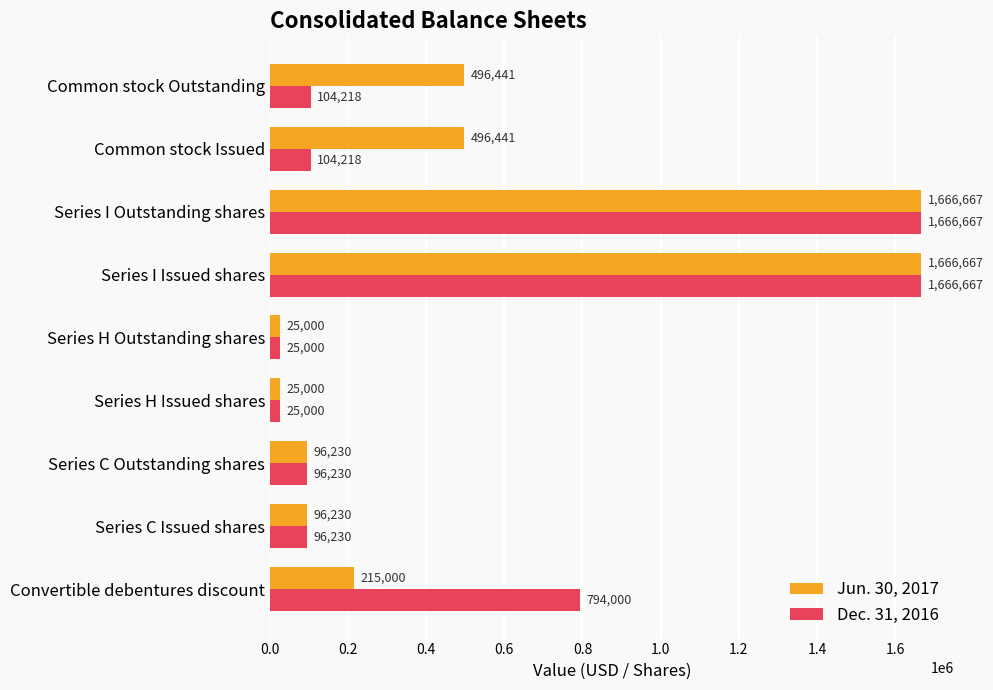

How many distinct data groups are displayed?

2